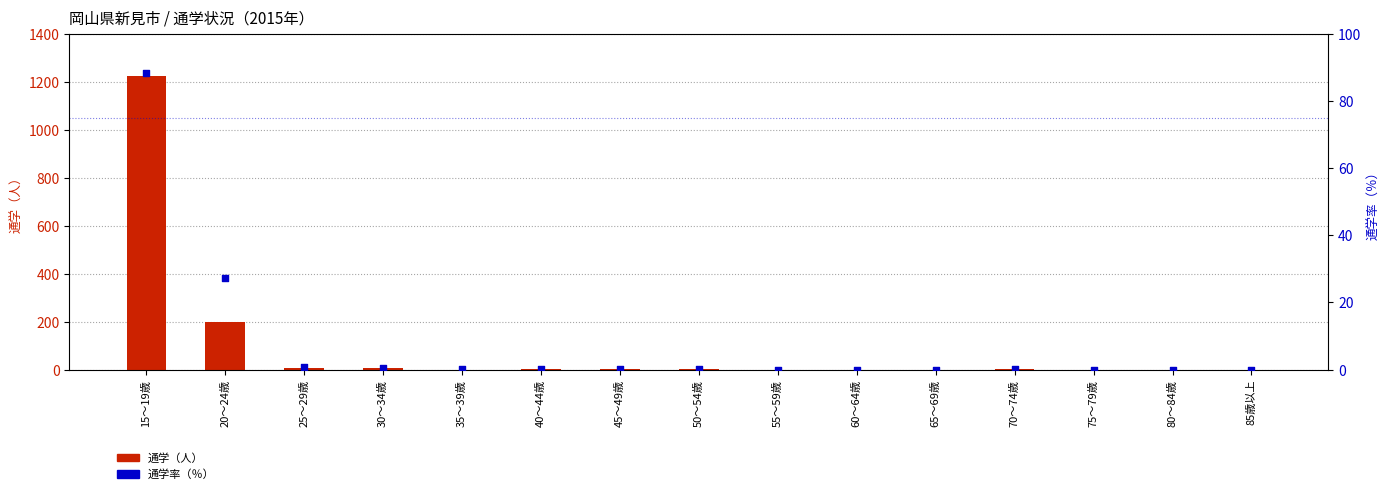

What are all the series names shown in the legend?

通学（人）, 通学率（％）